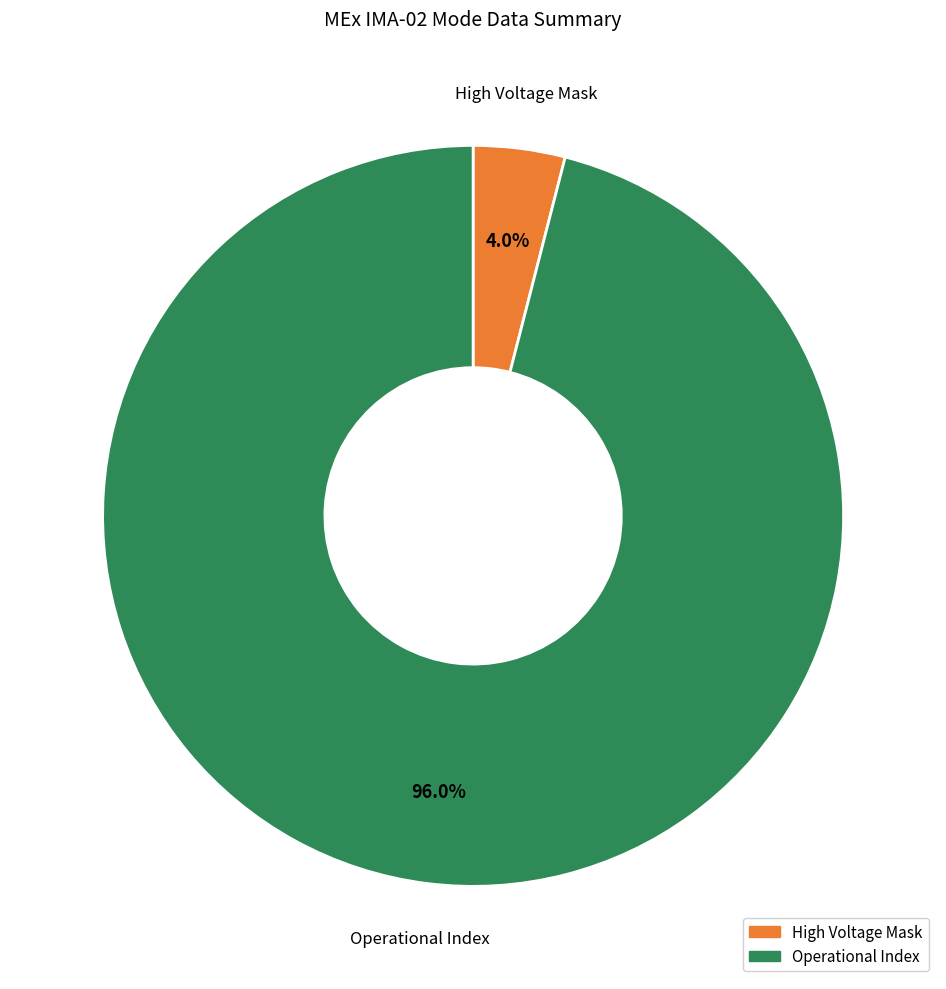

To the nearest percent, what is the average slice percentage?

50%